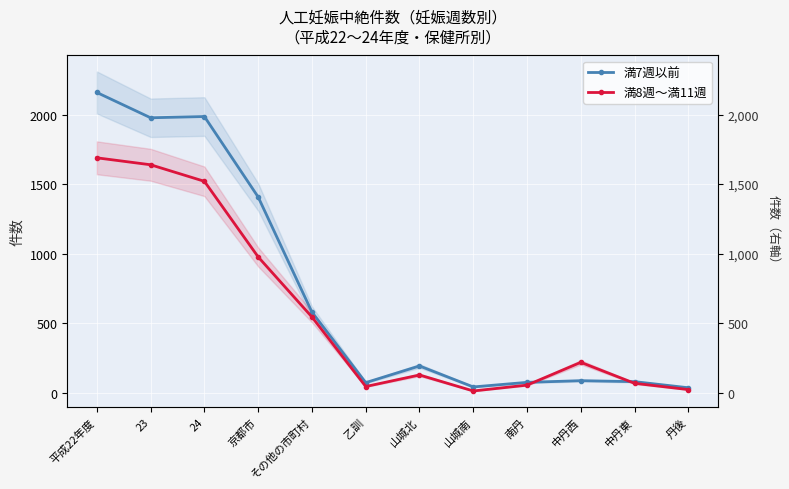

What is the difference between the maximum and minimum values in the 満8週～満11週 series?

1677